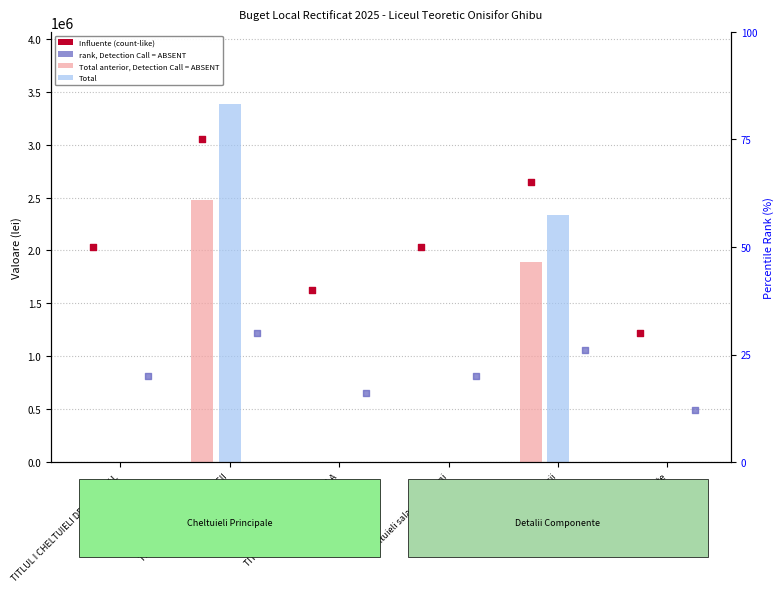

Is the value of percentile rank (Total anterior) at TITLUL IX ASISTENTA SOCIALA greater than the value of rank, Detection Call at Cheltuieli salariale in bani?

Yes